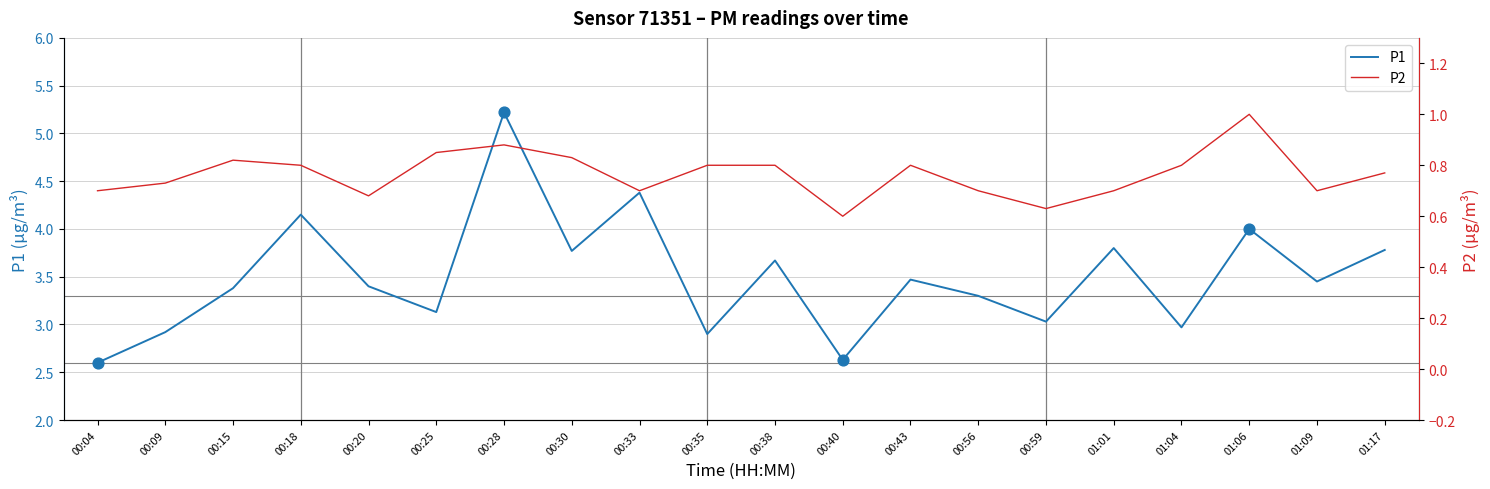

What is the total value across all series at 00:25?

4.0